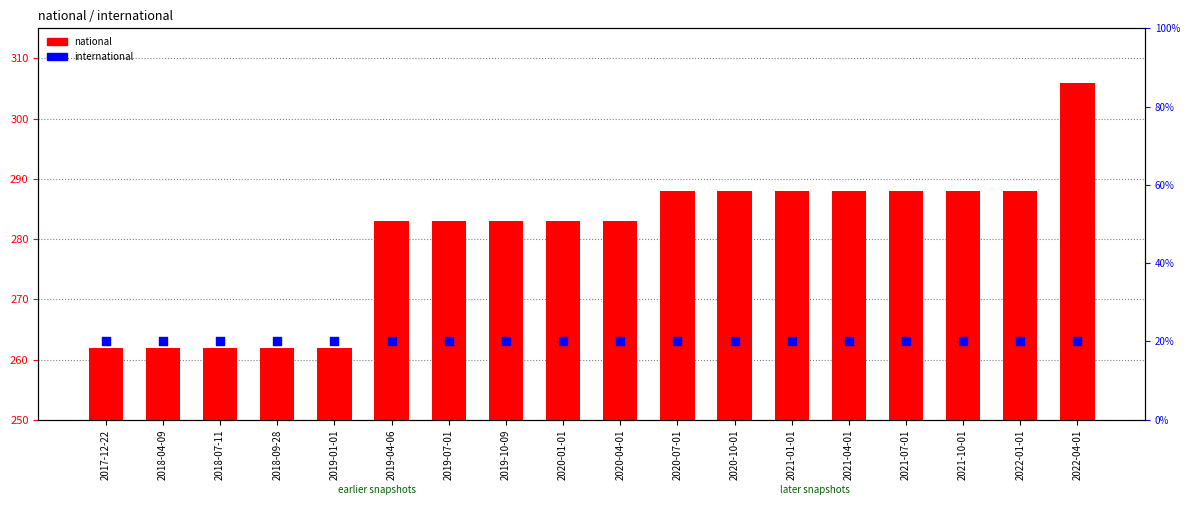

What is the total value across all series at 2022-01-01?

289